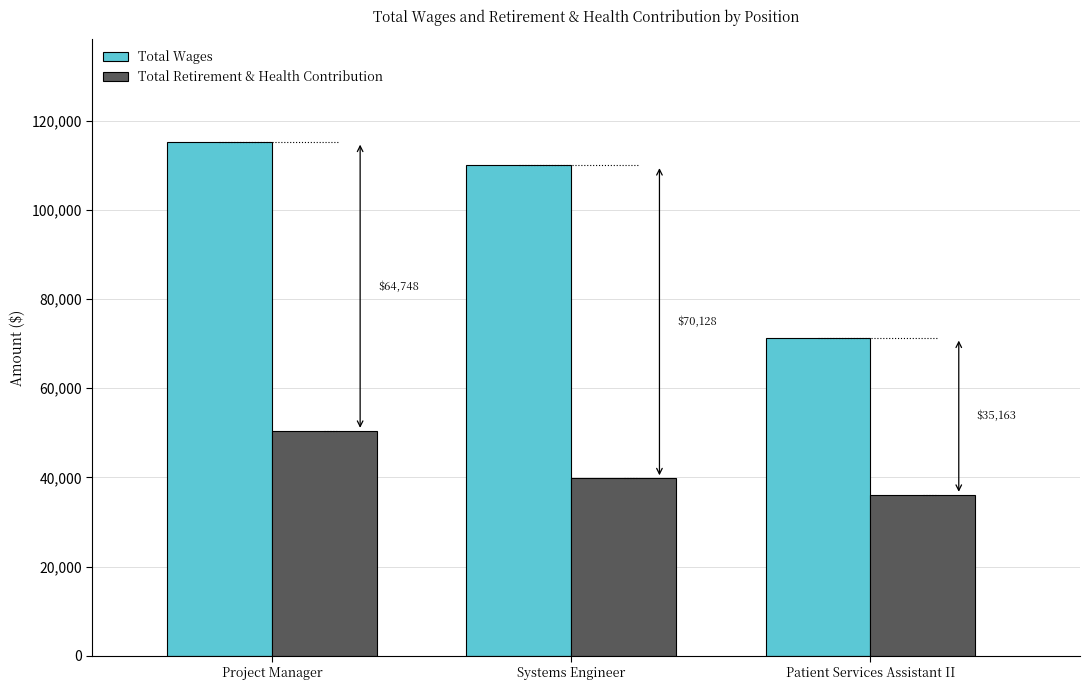

Reading right to left, extract all data points from this chart.

Total Wages: 71300	109970	115229
Total Retirement & Health Contribution: 36137	39842	50481